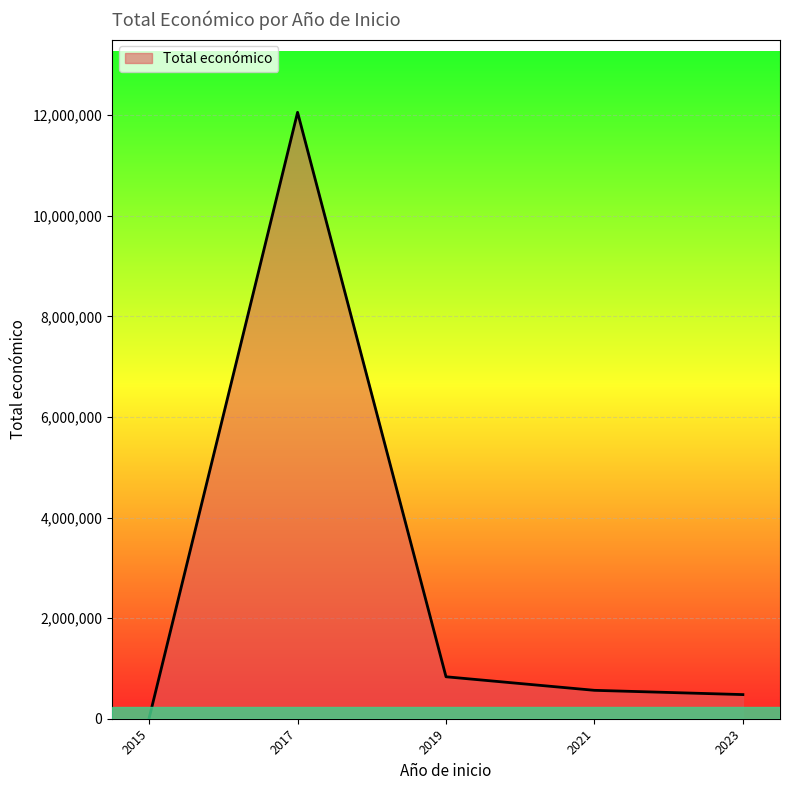

At which category does the data reach its first local peak?

2017